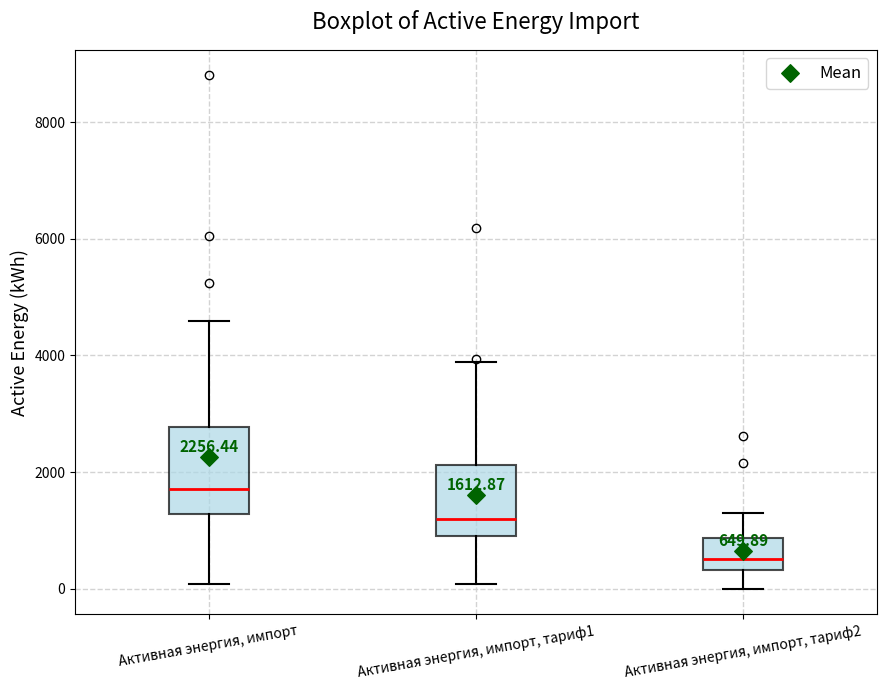

Comparing the boxes themselves (not the whiskers), which one is the tallest?

Активная энергия, импорт